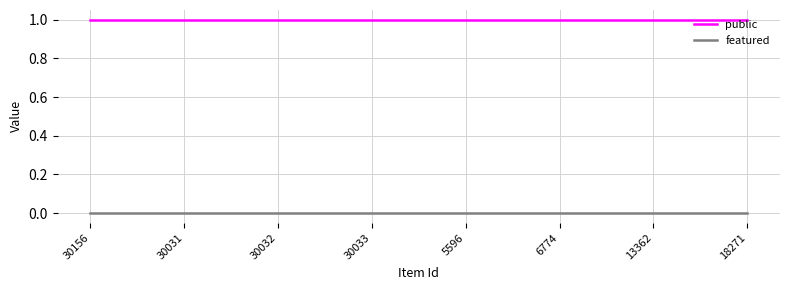

What is the lowest value of the public series?

1